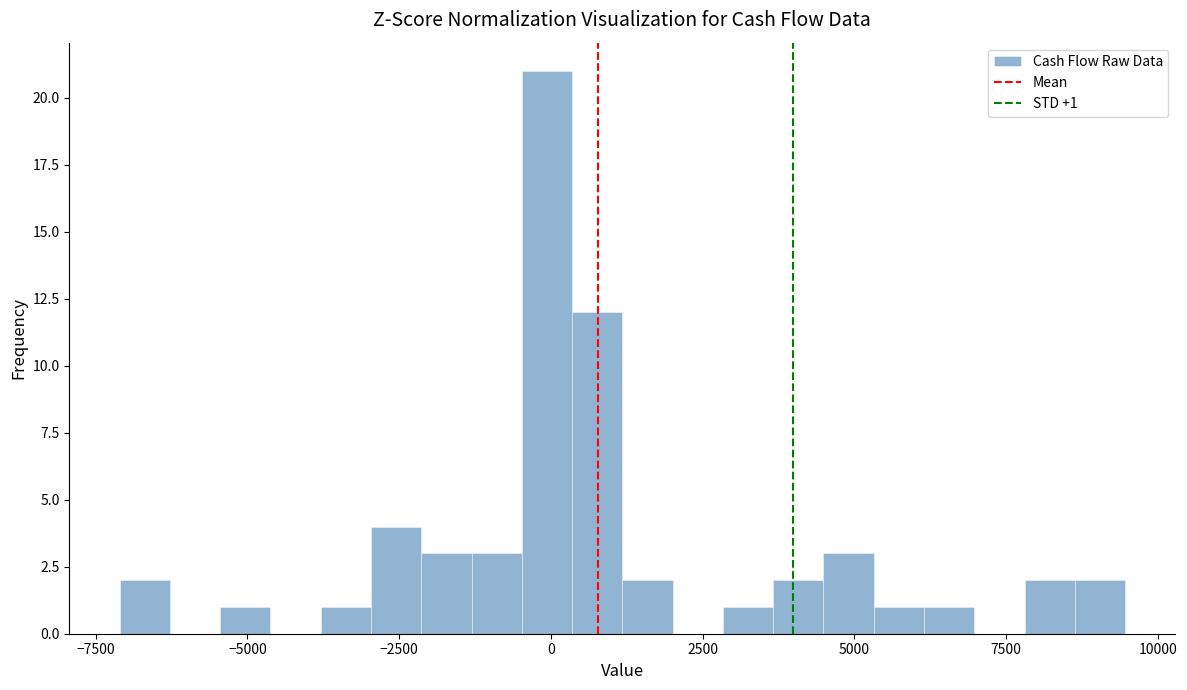

Around what value on the x-axis is the tallest bar? Give the approximate position of its centre, as read against the axis.

0